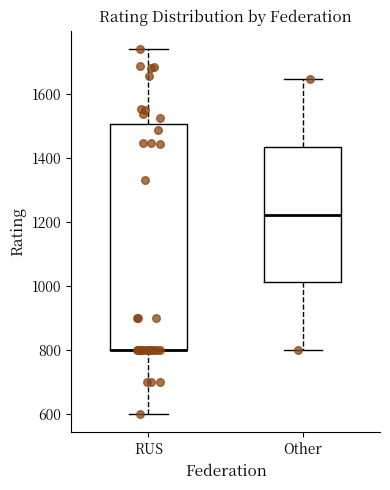

Reading left to right, read every box against the y-axis: the position of its median line, the range the box covers, and the ends of its whiskers. The values are not printed on the chart, so give them approximately, as read against the axis.

RUS: median 800 (drawn on the box's lower edge), box 800 to 1500, whiskers 600 to 1740
Other: median 1220, box 1020 to 1440, whiskers 800 to 1640